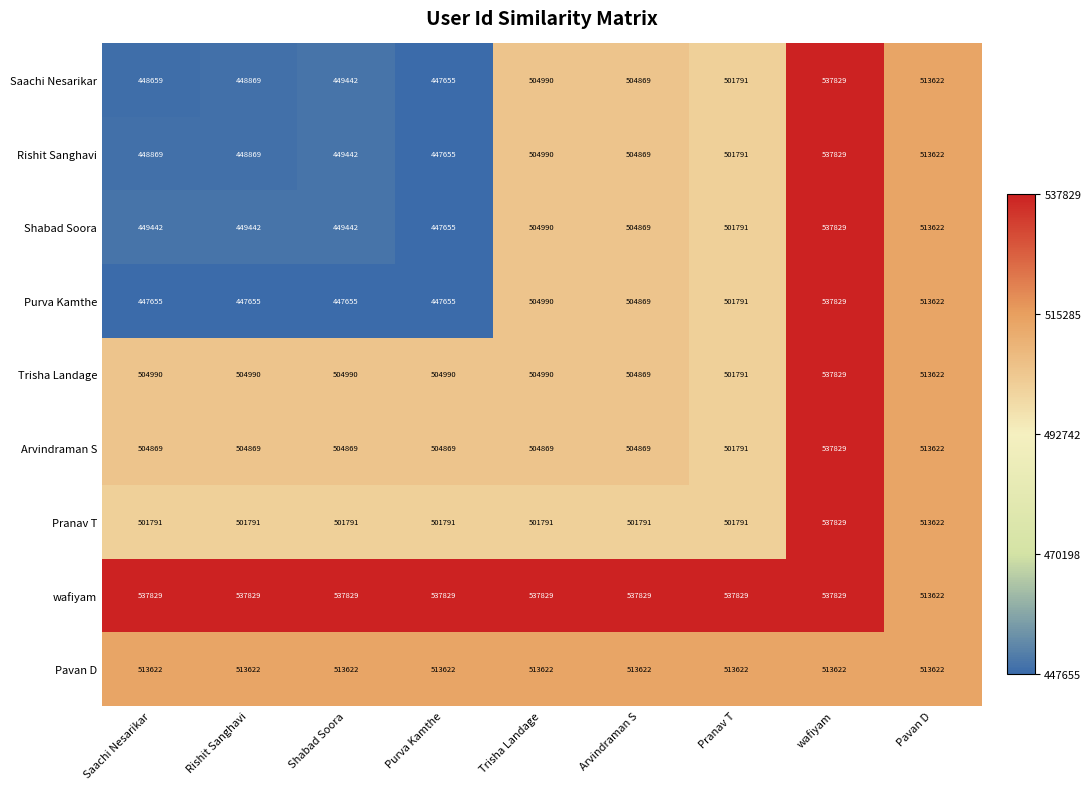

Which series has the largest total across all categories?

wafiyam